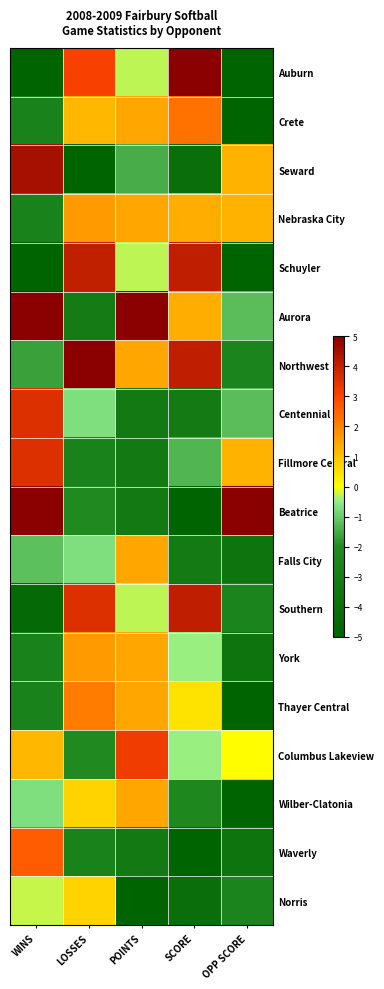

Reading left to right, extract all data points from this chart.

Auburn: WINS=-5.0	LOSSES=3.1	POINTS=-0.3	SCORE=5.0	OPP SCORE=-5.0
Crete: WINS=-2.6	LOSSES=1.2	POINTS=1.5	SCORE=2.3	OPP SCORE=-5.0
Seward: WINS=4.5	LOSSES=-5.0	POINTS=-1.5	SCORE=-4.1	OPP SCORE=1.2
Nebraska City: WINS=-2.6	LOSSES=1.7	POINTS=1.5	SCORE=1.4	OPP SCORE=1.2
Schuyler: WINS=-5.0	LOSSES=4.0	POINTS=-0.3	SCORE=4.1	OPP SCORE=-5.0
Aurora: WINS=5.0	LOSSES=-3.1	POINTS=5.0	SCORE=1.4	OPP SCORE=-1.2
Northwest: WINS=-1.7	LOSSES=5.0	POINTS=1.5	SCORE=4.1	OPP SCORE=-2.5
Centennial: WINS=3.6	LOSSES=-0.7	POINTS=-3.2	SCORE=-3.2	OPP SCORE=-1.2
Fillmore Central: WINS=3.6	LOSSES=-2.6	POINTS=-3.2	SCORE=-1.4	OPP SCORE=1.2
Beatrice: WINS=5.0	LOSSES=-2.1	POINTS=-3.2	SCORE=-5.0	OPP SCORE=5.0
Falls City: WINS=-1.2	LOSSES=-0.7	POINTS=1.5	SCORE=-3.2	OPP SCORE=-3.8
Southern: WINS=-4.5	LOSSES=3.6	POINTS=-0.3	SCORE=4.1	OPP SCORE=-2.5
York: WINS=-2.6	LOSSES=1.7	POINTS=1.5	SCORE=-0.5	OPP SCORE=-3.8
Thayer Central: WINS=-2.6	LOSSES=2.1	POINTS=1.5	SCORE=0.5	OPP SCORE=-5.0
Columbus Lakeview: WINS=1.2	LOSSES=-2.1	POINTS=3.2	SCORE=-0.5	OPP SCORE=0.0
Wilber-Clatonia: WINS=-0.7	LOSSES=0.7	POINTS=1.5	SCORE=-2.3	OPP SCORE=-5.0
Waverly: WINS=2.6	LOSSES=-2.6	POINTS=-3.2	SCORE=-5.0	OPP SCORE=-3.8
Norris: WINS=-0.2	LOSSES=0.7	POINTS=-5.0	SCORE=-4.1	OPP SCORE=-2.5